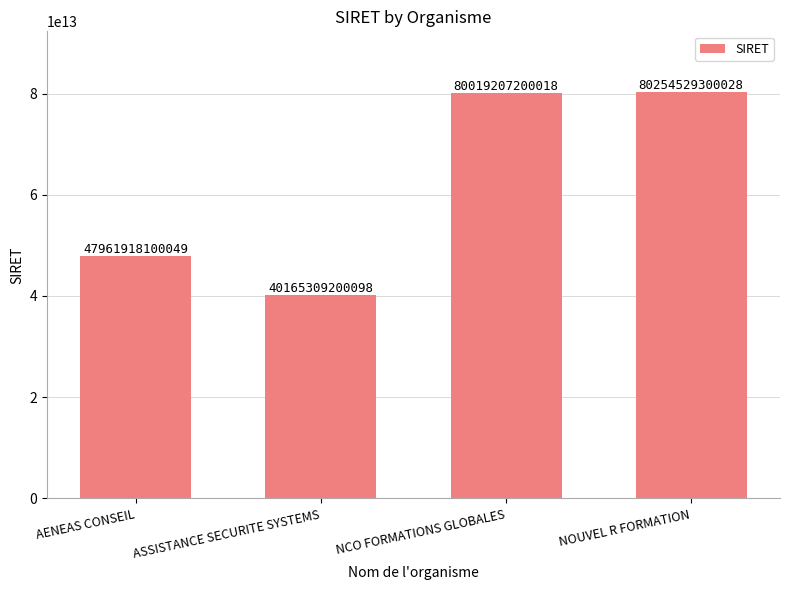

Rank the categories by value from lowest to highest.

ASSISTANCE SECURITE SYSTEMS, AENEAS CONSEIL, NCO FORMATIONS GLOBALES, NOUVEL R FORMATION